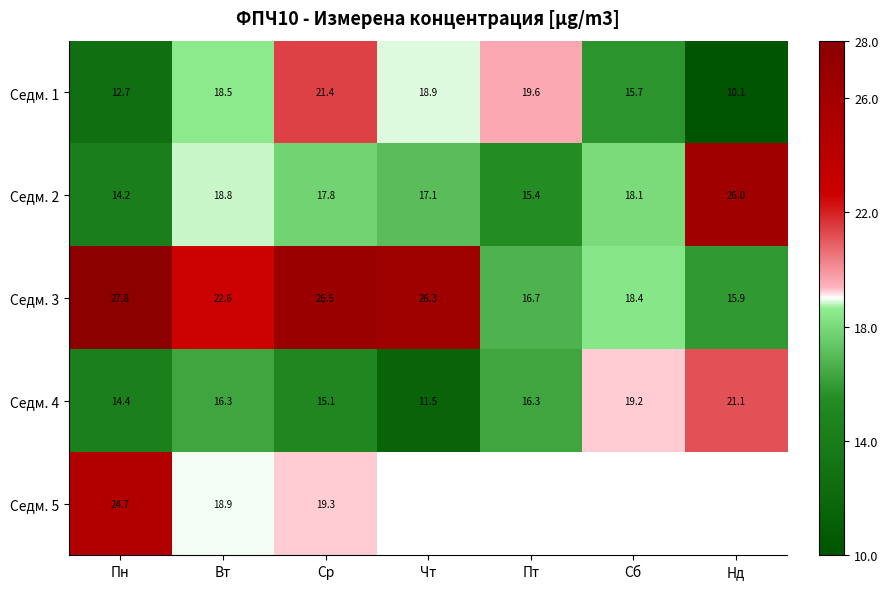

What is the minimum value shown in the chart?

10.1